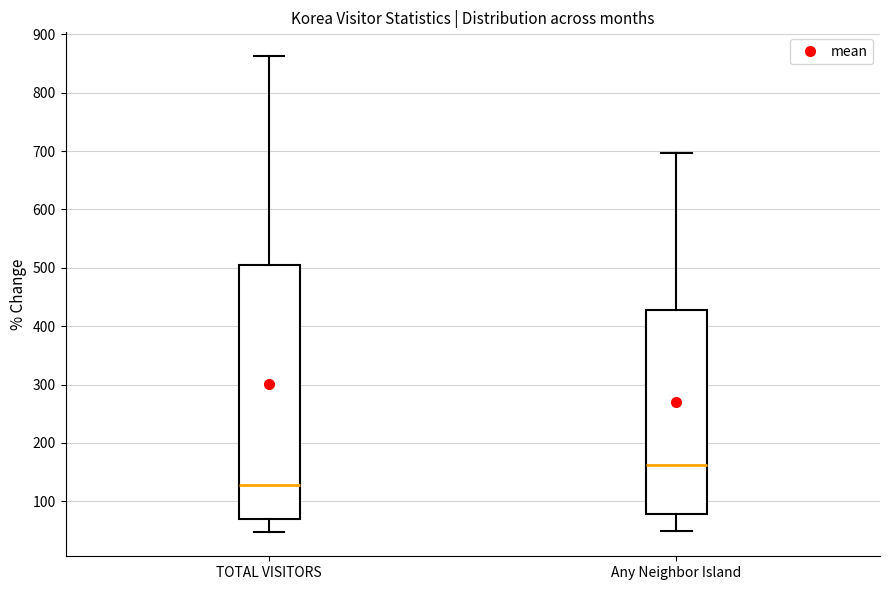

Where does the lower whisker of the box for TOTAL VISITORS end on the y-axis? The values are not printed on the chart, so give them approximately, as read against the axis.

50